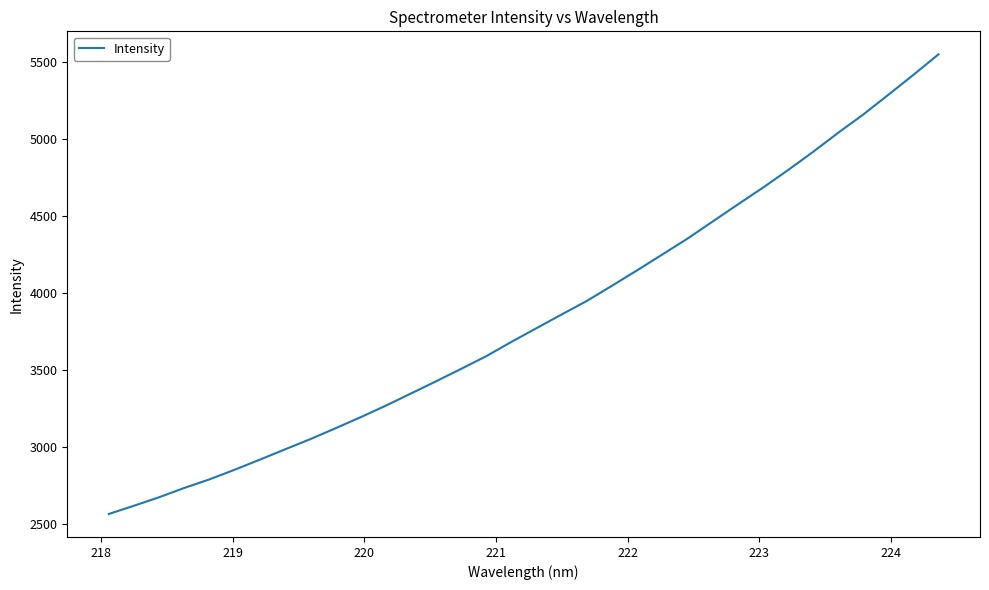

What is the difference between the maximum and minimum values?

2986.5